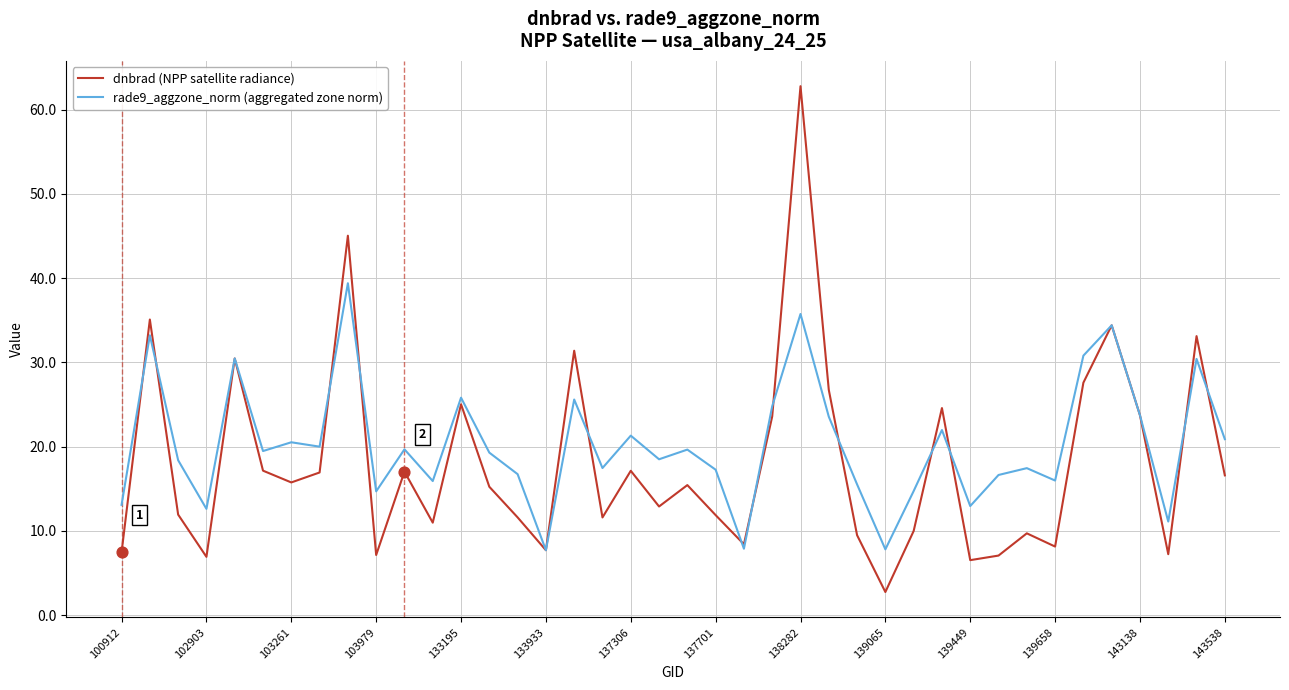

List the series in order of their peak value, lowest first.

rade9_aggzone_norm (aggregated zone norm), dnbrad (NPP satellite radiance)